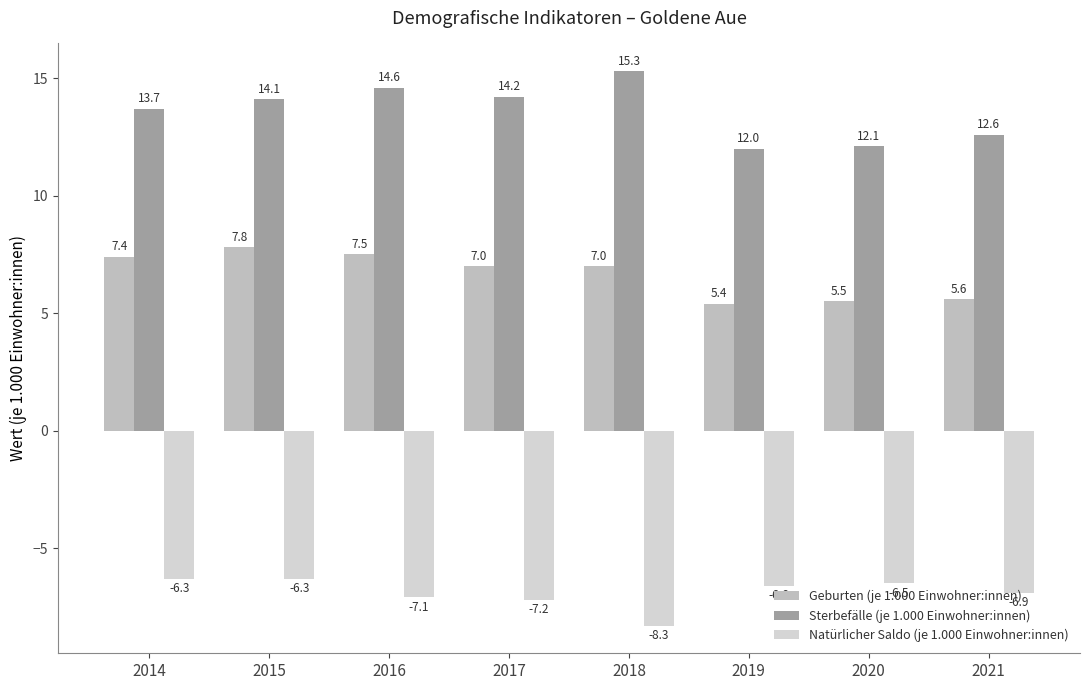

What value does the Natürlicher Saldo (je 1.000 Einwohner:innen) series have at 2018?

-8.3